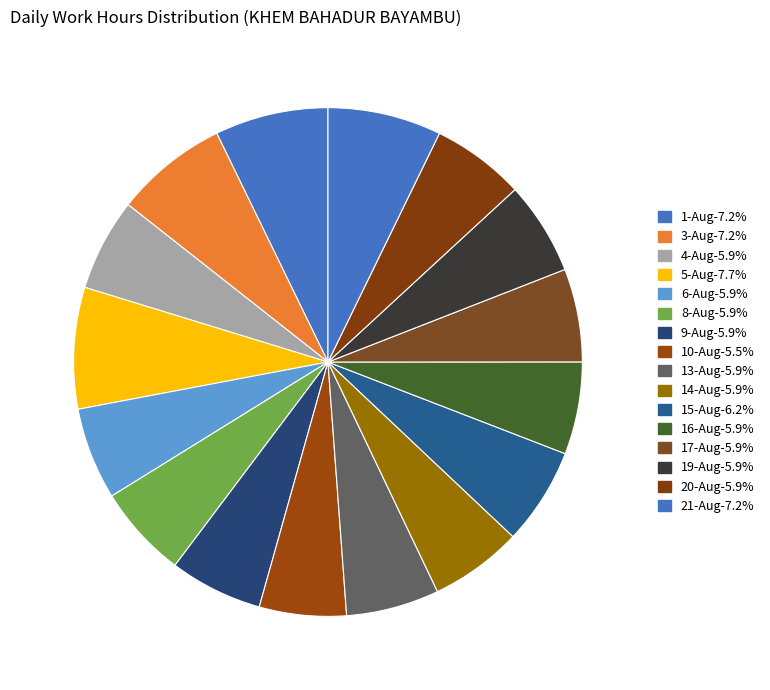

To the nearest percent, what is the difference between the largest and smallest slice percentages?

2%